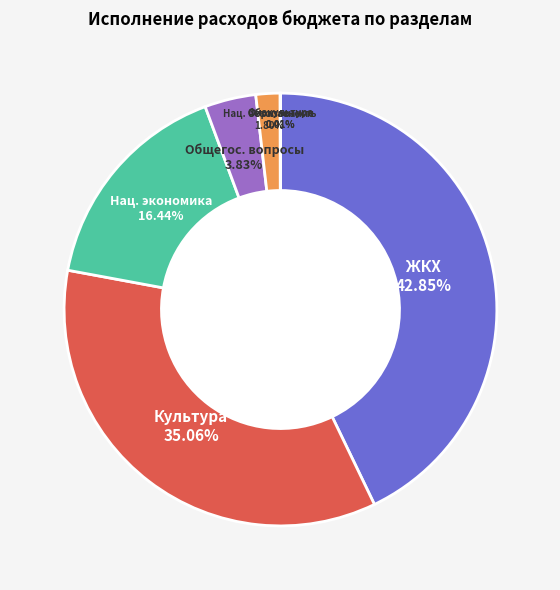

Is there any slice that represents more than half of the pie?

No